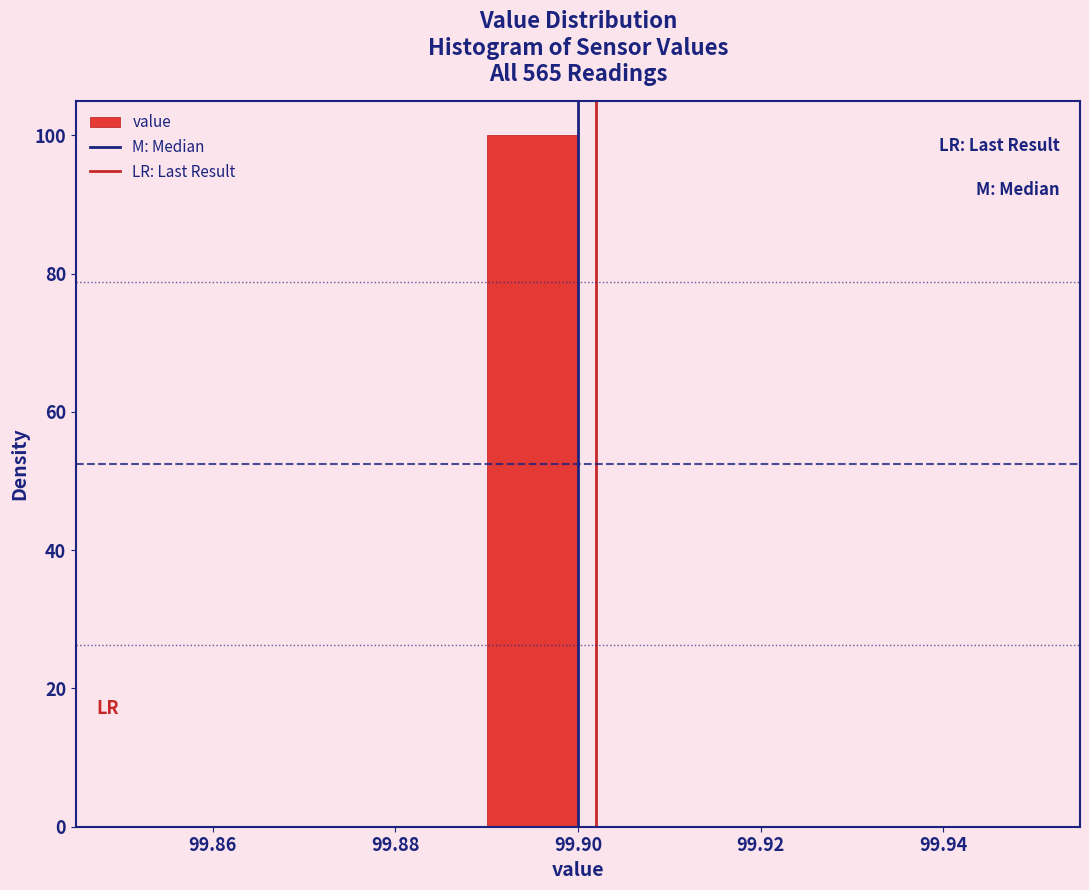

Reading left to right, list every bar in this chart as the range it spans on the x-axis followed by its height. The values are not printed on the chart, so give them approximately, as read against the axis.

99.85 to 99.86: 0
99.86 to 99.87: 0
99.87 to 99.88: 0
99.88 to 99.89: 0
99.89 to 99.90: 100
99.90 to 99.91: 0
99.91 to 99.92: 0
99.92 to 99.93: 0
99.93 to 99.94: 0
99.94 to 99.95: 0